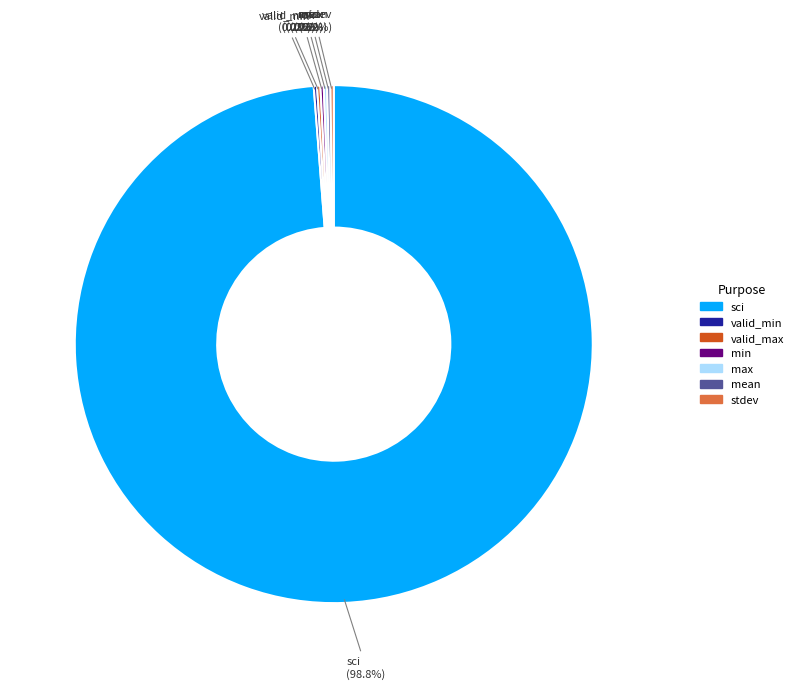

Which category has the biggest portion of the pie?

sci